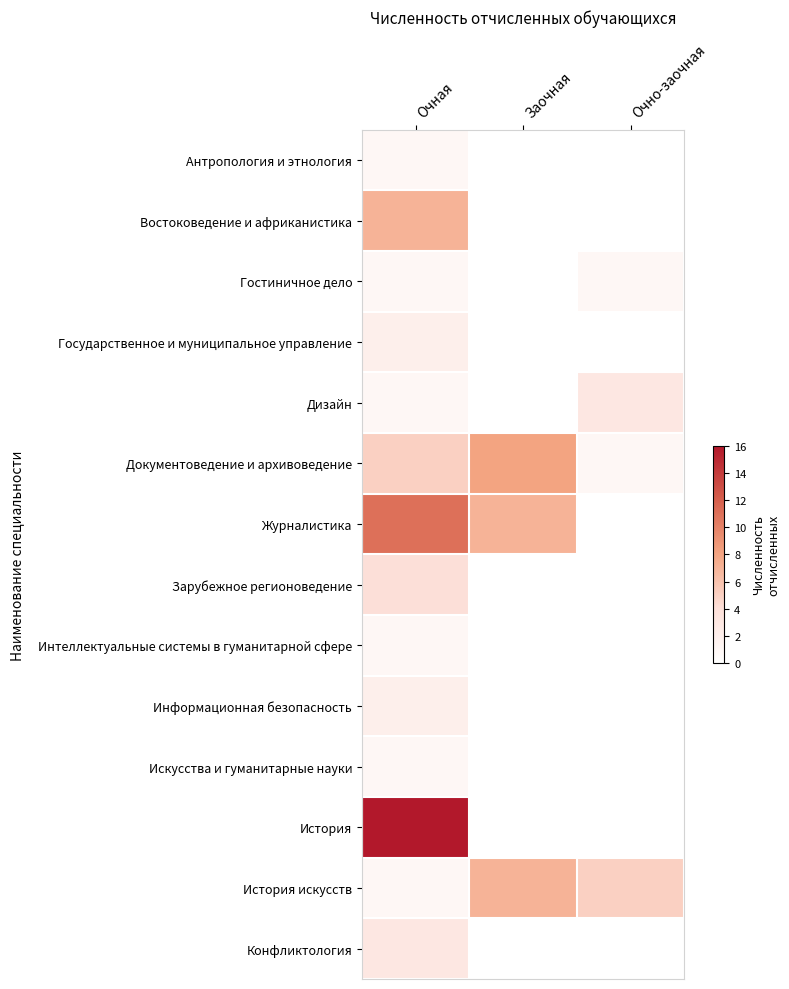

Which series has the largest range (max minus min)?

История